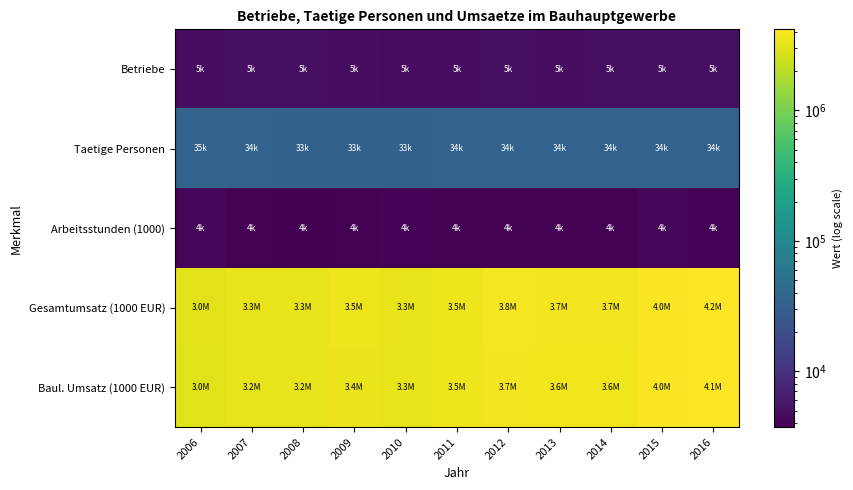

Reading left to right, transcribe all the data shown in this chart.

Betriebe: 2006=4694	2007=4782	2008=4824	2009=4703	2010=4532	2011=4702	2012=4778	2013=4676	2014=4804	2015=4891	2016=4825
Taetige Personen: 2006=34743	2007=33533	2008=32862	2009=33021	2010=32982	2011=34333	2012=33963	2013=33903	2014=34167	2015=33960	2016=34153
Arbeitsstunden (1000): 2006=4155	2007=3927	2008=3728	2009=3838	2010=3993	2011=3883	2012=3934	2013=3896	2014=3933	2015=4061	2016=4032
Gesamtumsatz (1000 EUR): 2006=3037158	2007=3299592	2008=3252756	2009=3471346	2010=3312888	2011=3512411	2012=3773573	2013=3695268	2014=3655465	2015=4009049	2016=4181142
Baul. Umsatz (1000 EUR): 2006=2961817	2007=3226259	2008=3202450	2009=3385599	2010=3261377	2011=3467765	2012=3724833	2013=3643451	2014=3619364	2015=3973621	2016=4139494